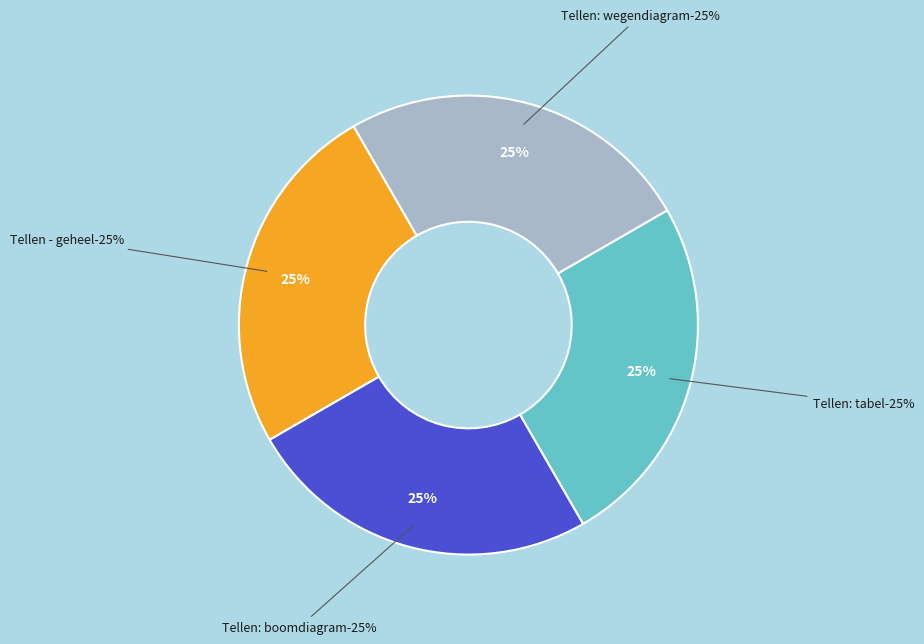

Which has a higher value, Tellen: wegendiagram or Tellen - geheel?

Tellen: wegendiagram